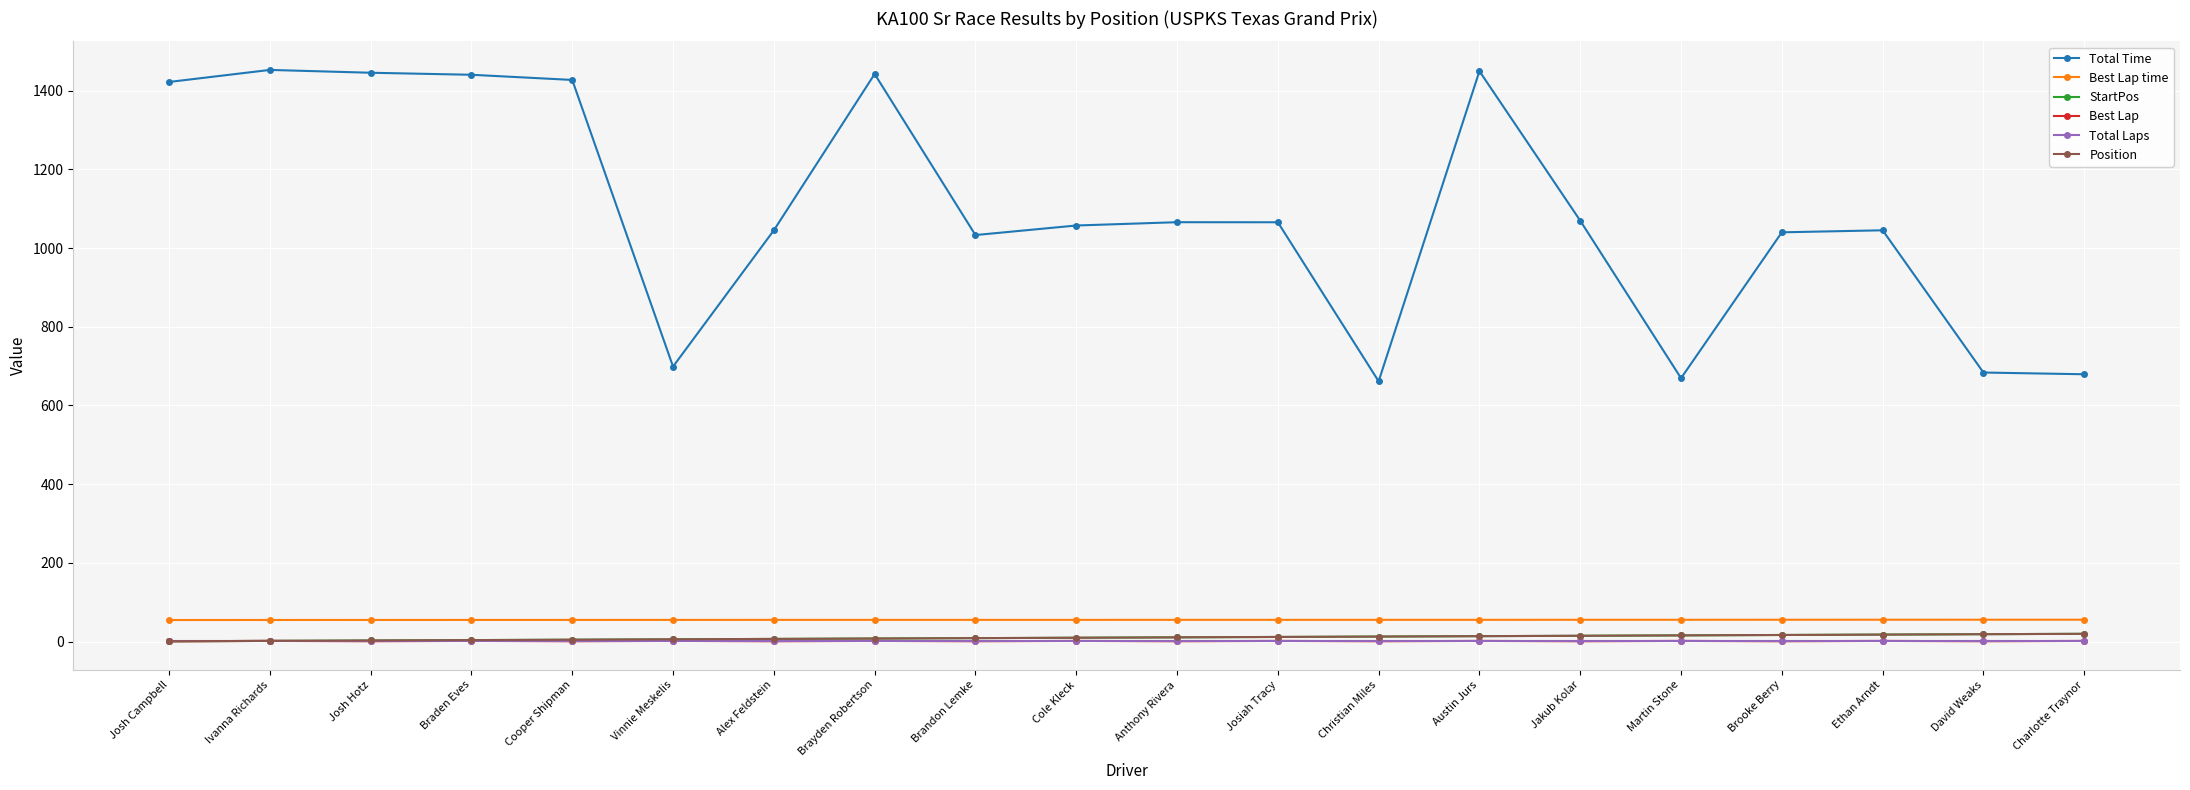

Does the chart have visible grid lines?

Yes